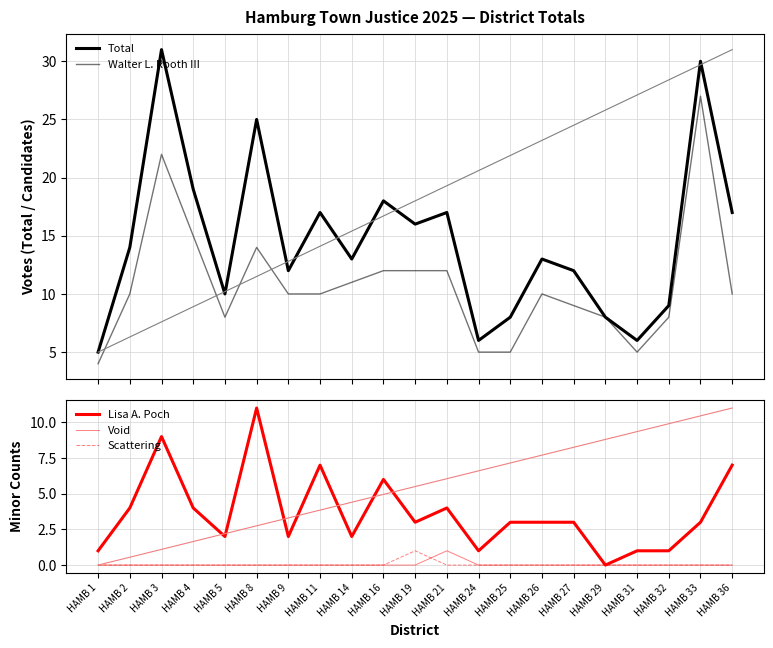

Is it true that Void equals 0 at HAMB 16?

True